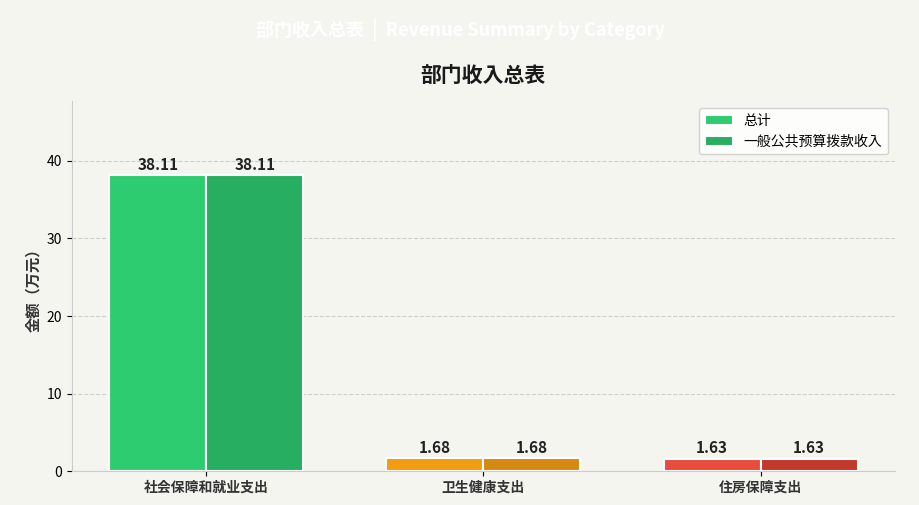

How many bars are there in total?

6